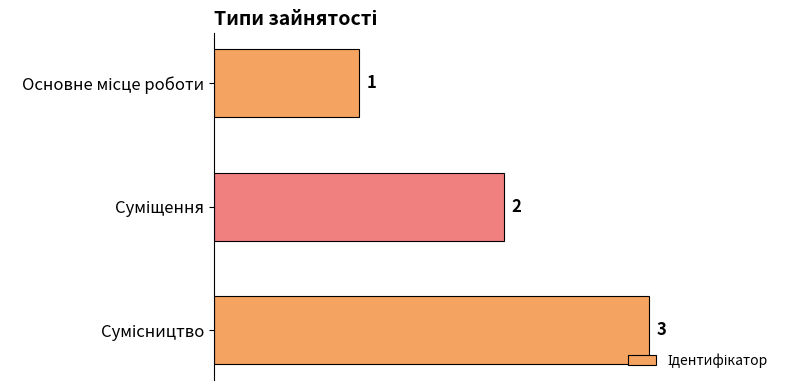

Count the values in the range 1 to 3.

3